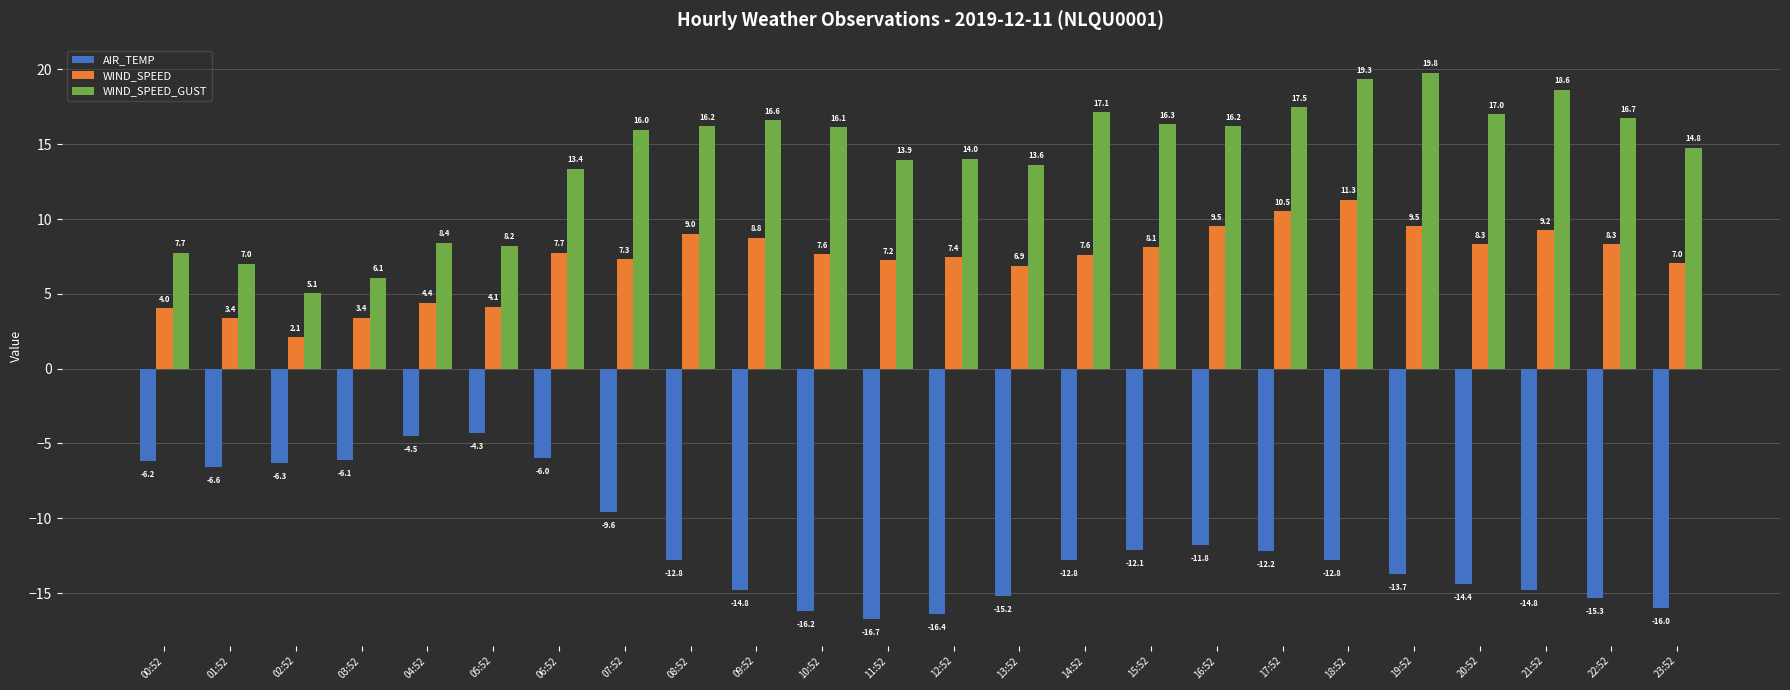

What is the spread (max minus min) of values at 04:52?

12.9